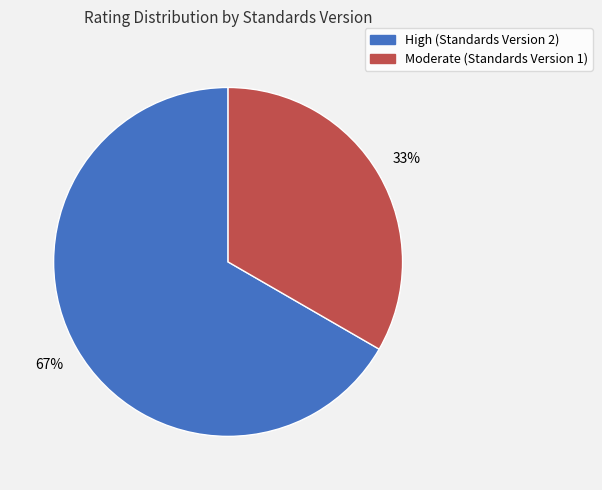

To the nearest percent, what portion does Moderate (Standards Version 1) represent?

33%